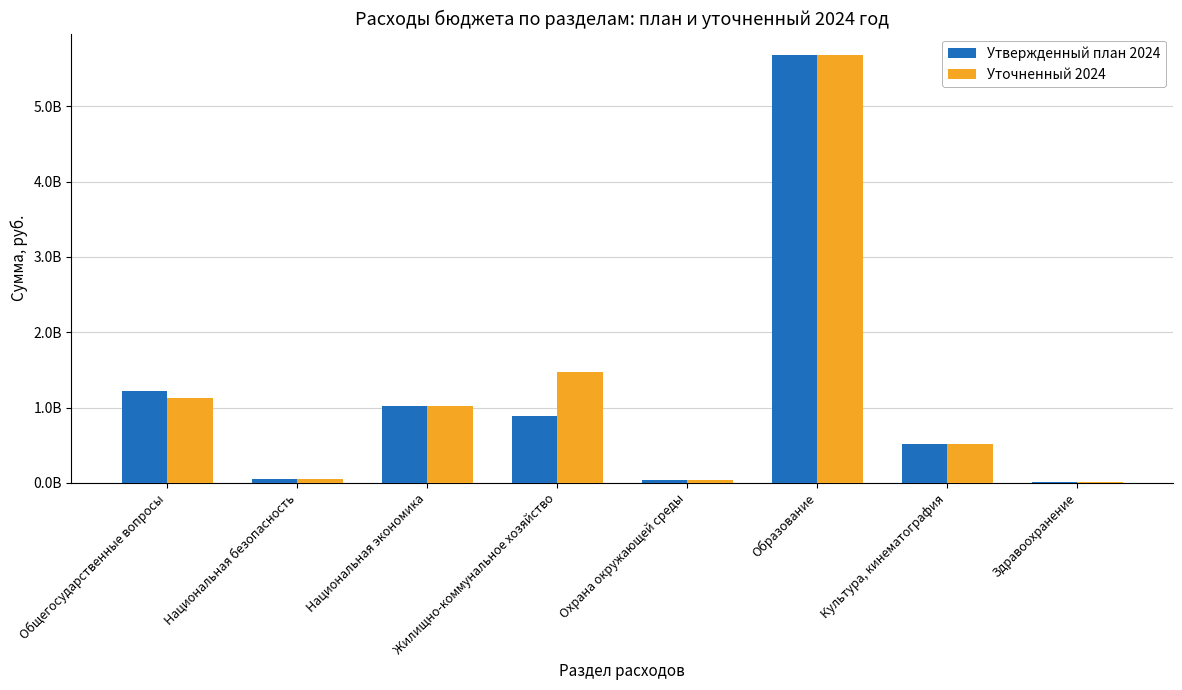

What is the difference between the maximum and minimum values in the Уточненный 2024 series?

5675435201